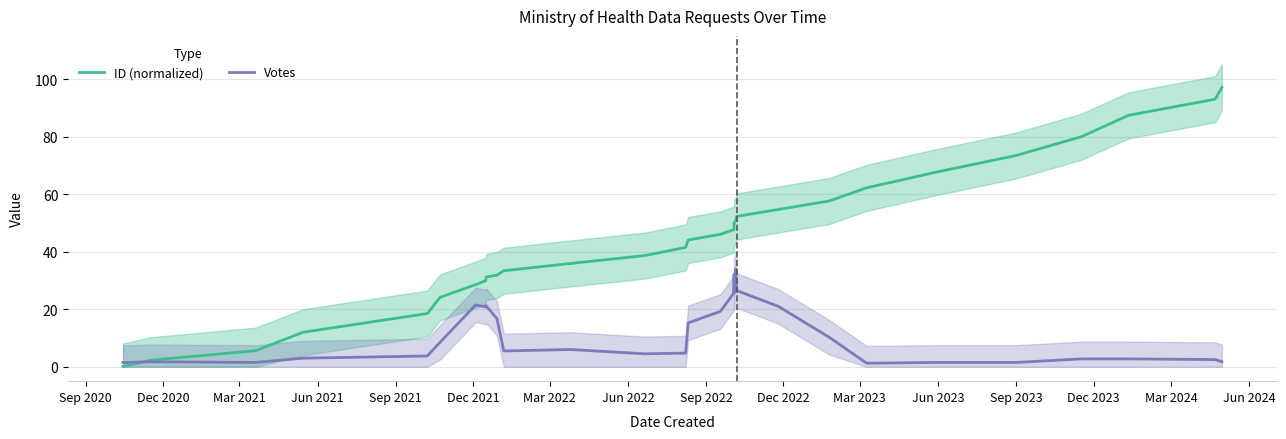

The Votes series shows 1.5 at Dec 2020. True or false?

True